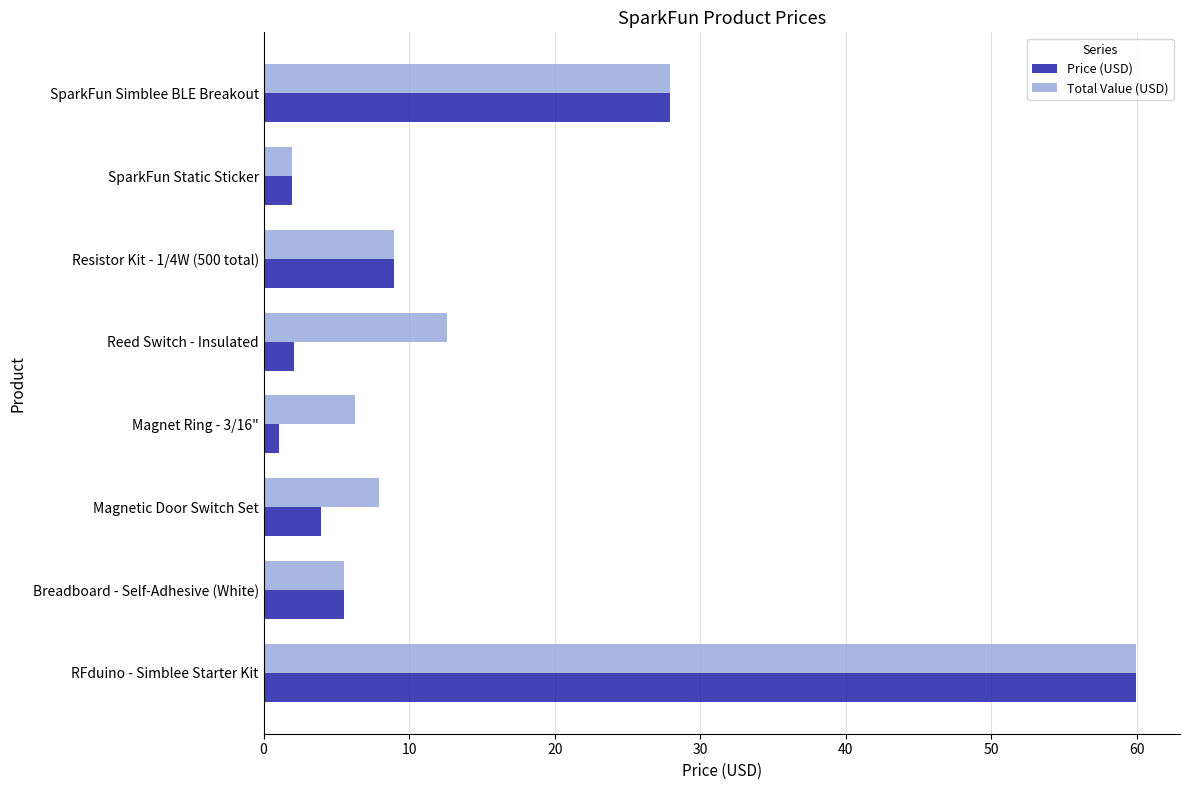

The value of Price (USD) at RFduino - Simblee Starter Kit is 60.0. True or false?

True